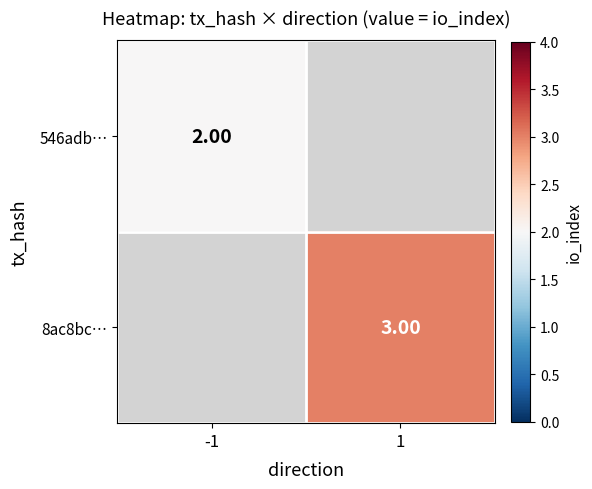

What value does the 546adb… series have at -1?

2.0